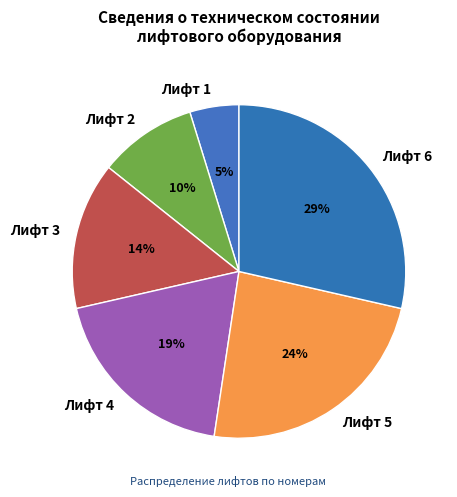

How many slices are in this pie chart?

6